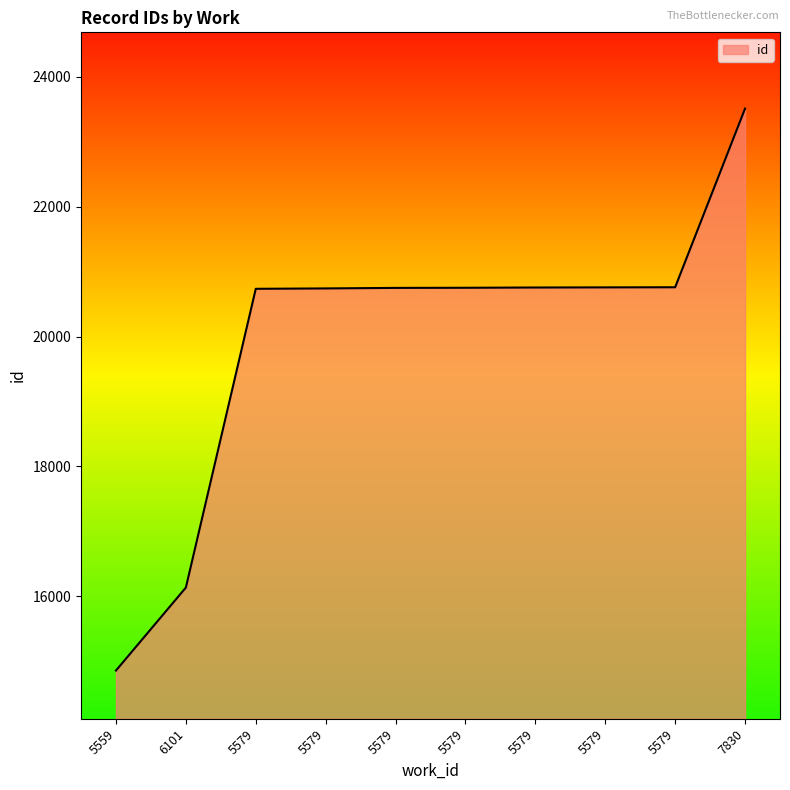

Does the chart have visible grid lines?

No